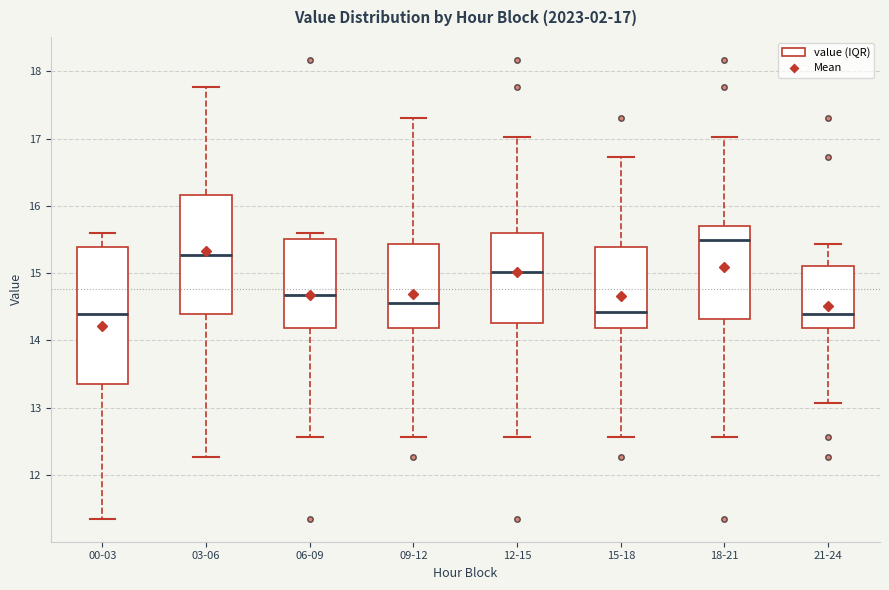

Which box is the tallest, from its lower edge to its upper edge?

00-03